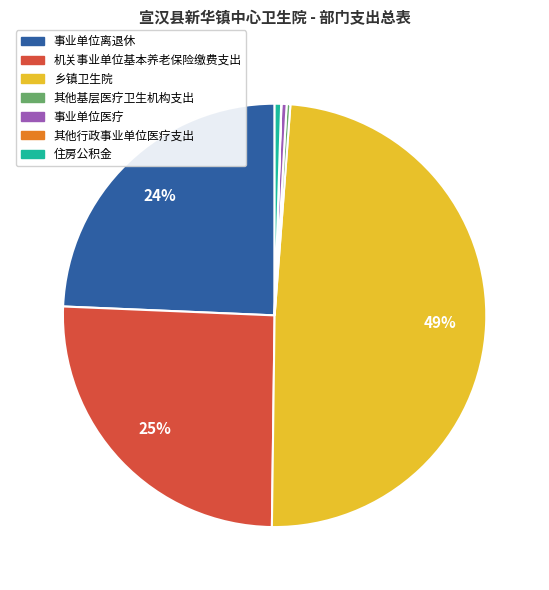

Which has a higher value, 住房公积金 or 机关事业单位基本养老保险缴费支出?

机关事业单位基本养老保险缴费支出